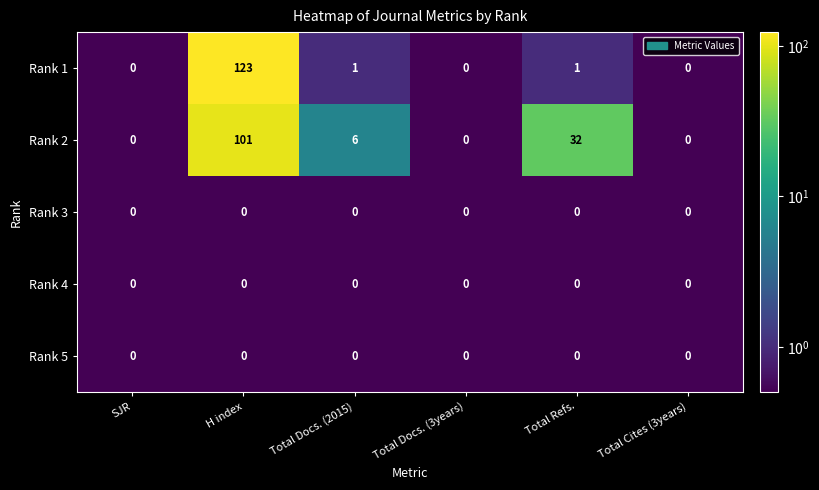

At which category is the sum across all series the highest?

H index